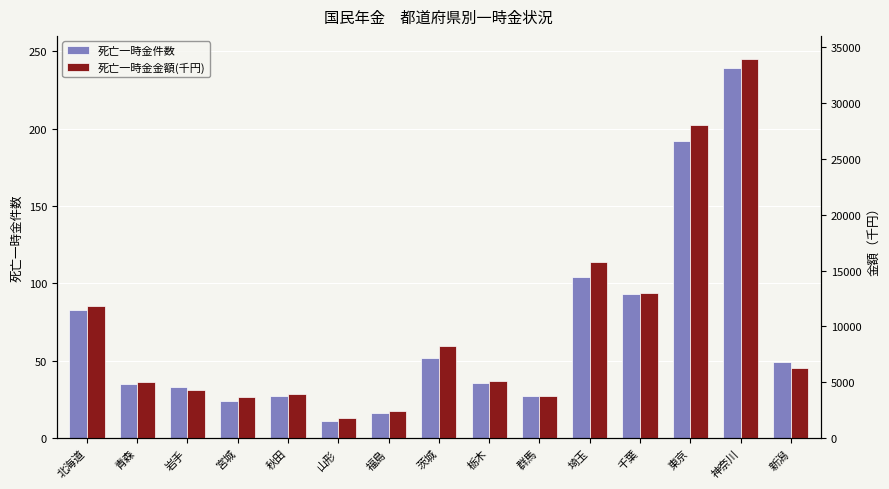

Reading left to right, extract all data points from this chart.

死亡一時金件数: 北海道=83	青森=35	岩手=33	宮城=24	秋田=27	山形=11	福島=16	茨城=52	栃木=36	群馬=27	埼玉=104	千葉=93	東京=192	神奈川=239	新潟=49
死亡一時金金額(千円): 北海道=11861	青森=5067	岩手=4352	宮城=3714	秋田=3957	山形=1804	福島=2404	茨城=8216	栃木=5079	群馬=3799	埼玉=15744	千葉=13028	東京=28050	神奈川=33924	新潟=6264